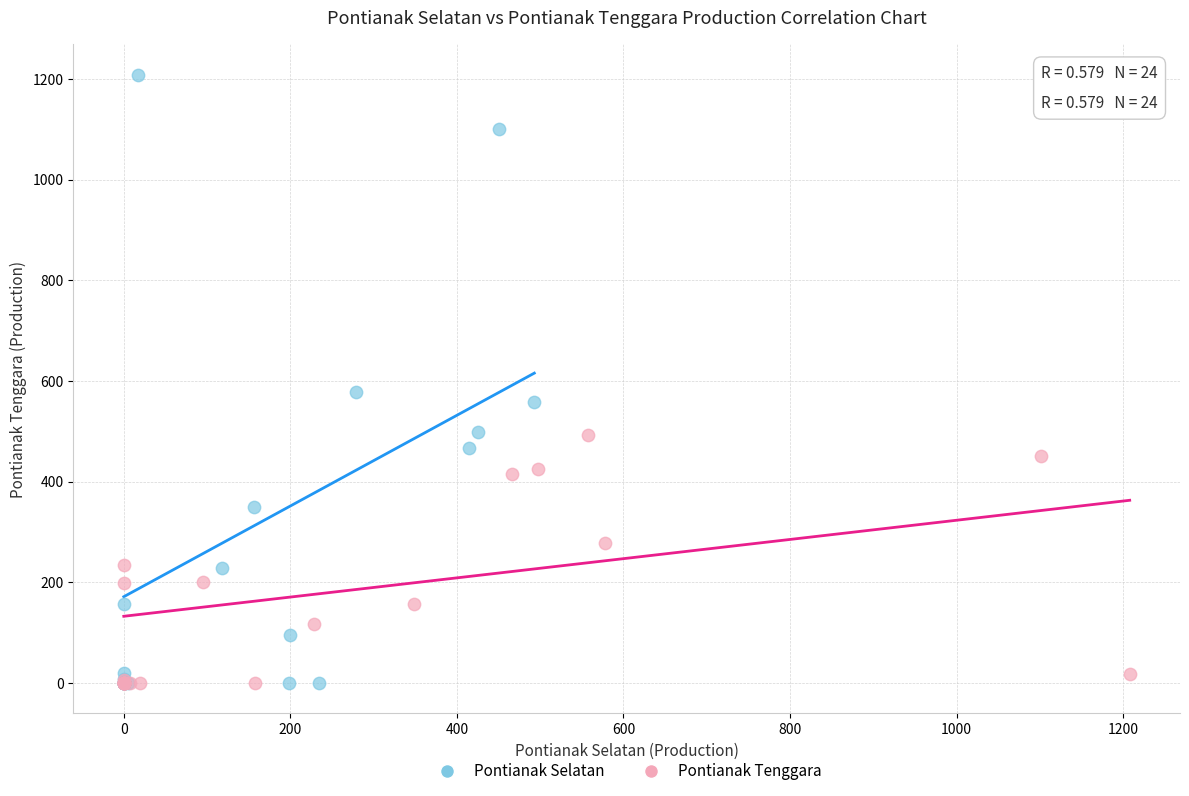

Which series reaches the maximum Y coordinate?

Pontianak Selatan